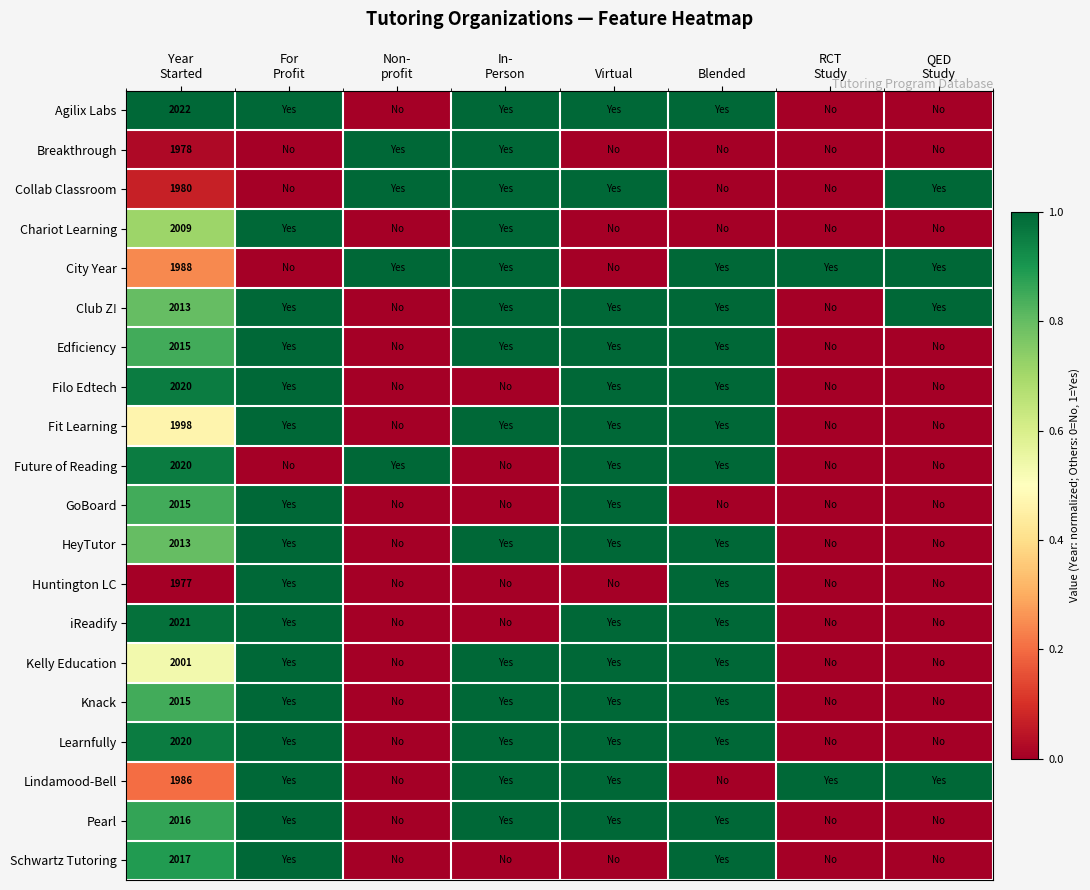

What is the spread (max minus min) of values at Virtual?

1.0